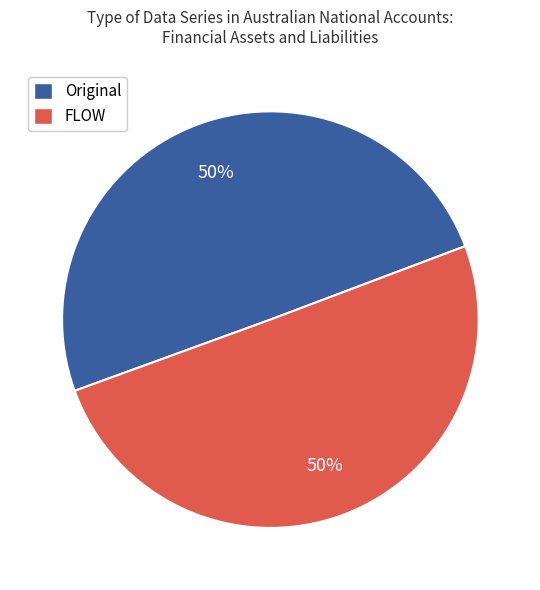

What is the ratio of the value at FLOW to the value at Original?

1.0